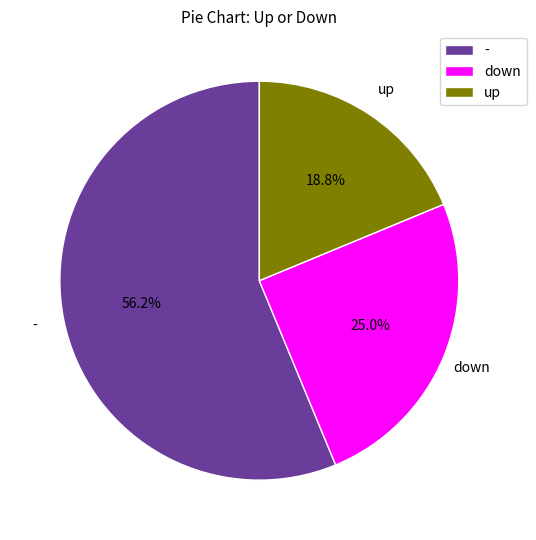

Count the number of slices in the pie.

3